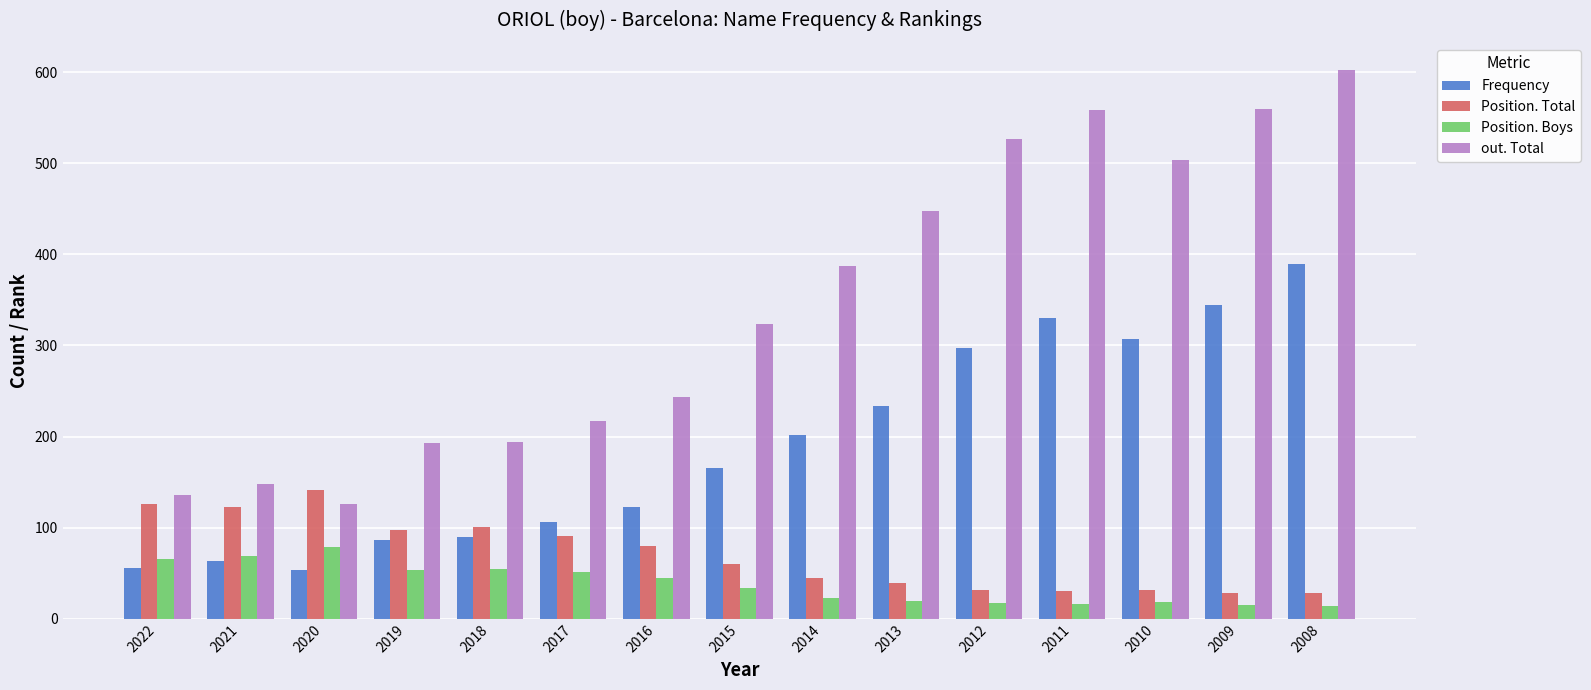

Does the chart contain stacked bars?

No